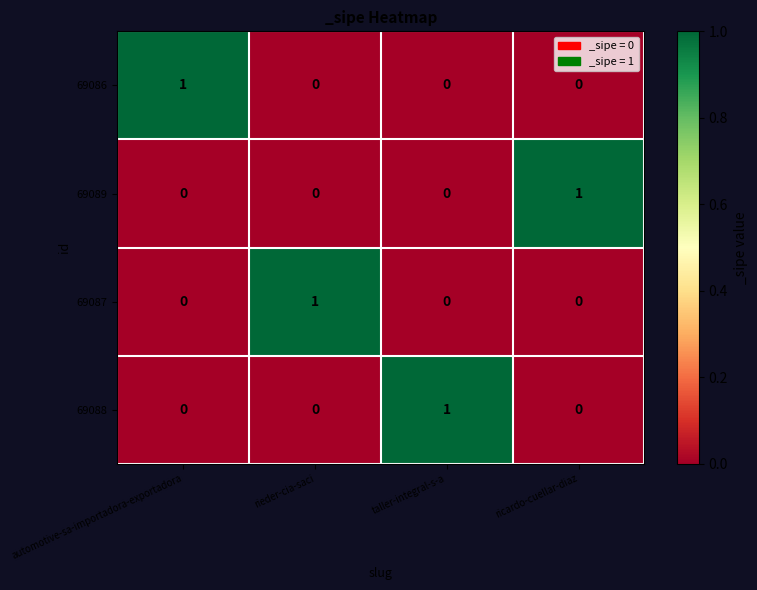

The value of 69089 at rieder-cia-saci is -1. True or false?

False